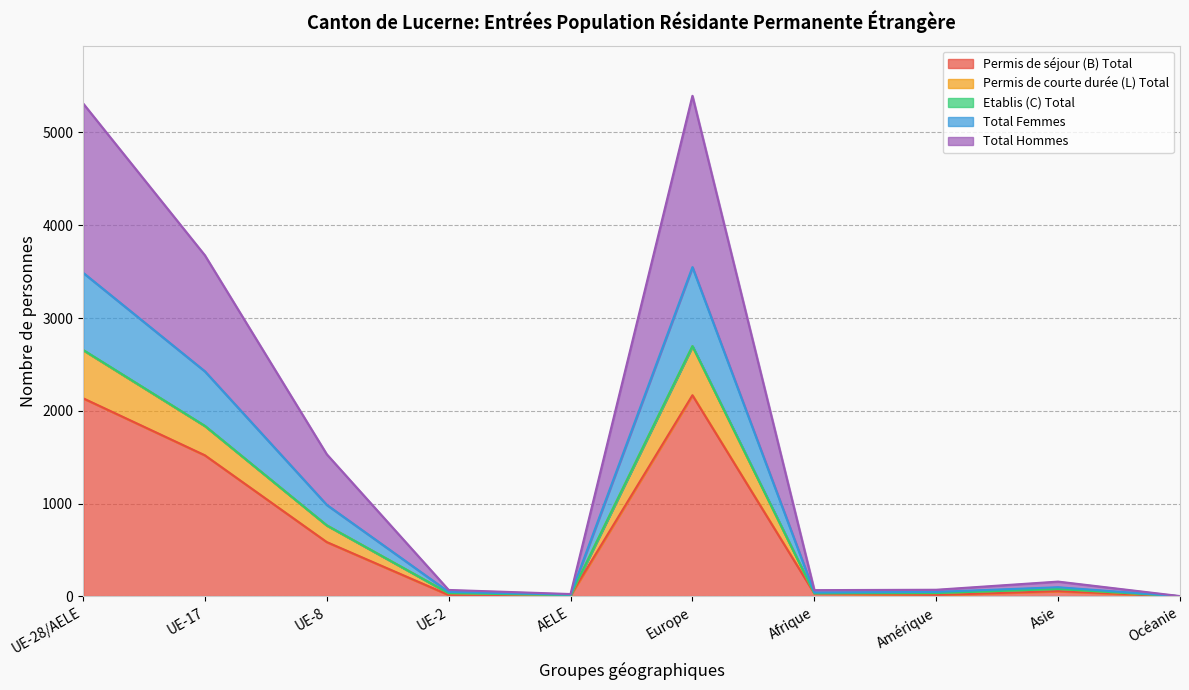

True or false: Total Femmes and Permis de courte durée (L) Total intersect in this chart.

False